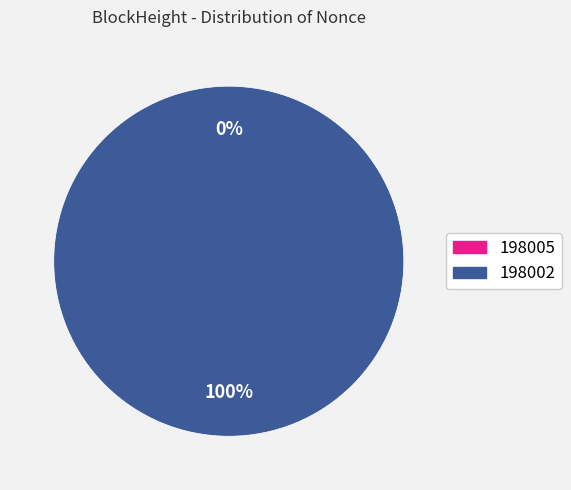

Between 198005 and 198002, which is larger?

198002